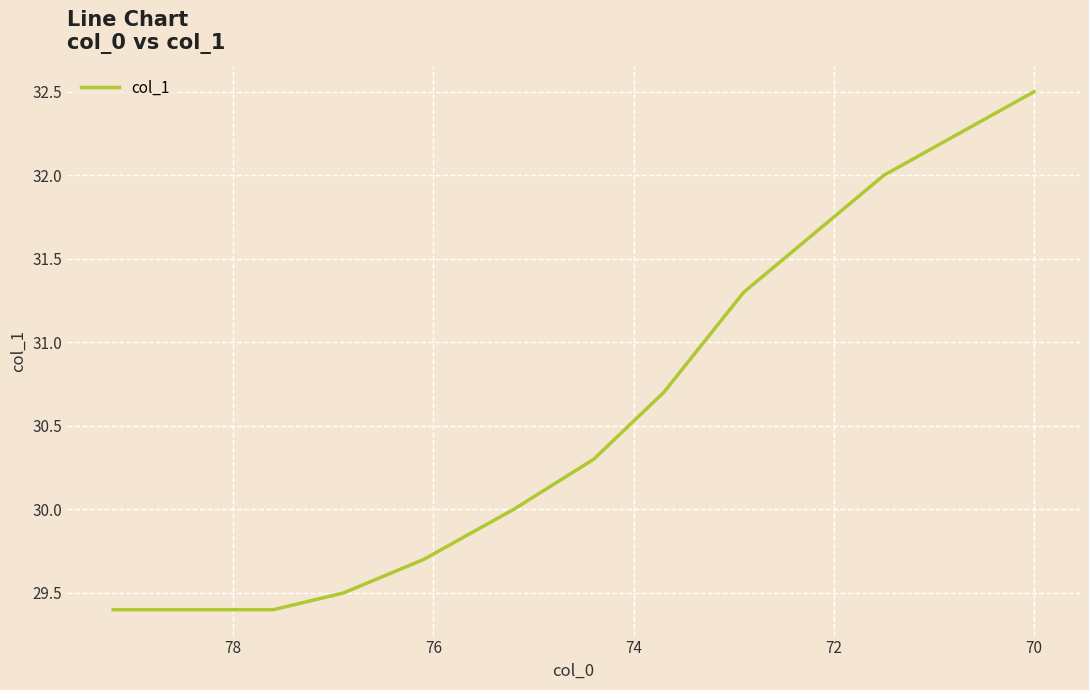

Is it true that the value at 78 is 40.5?

False